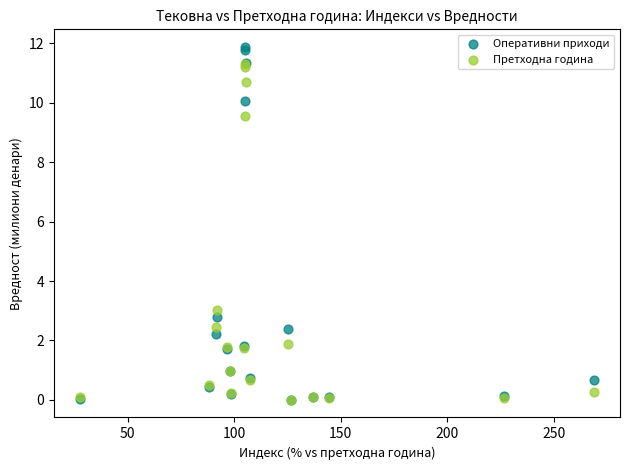

Across all series, what Y value is closest to 5?

3.0